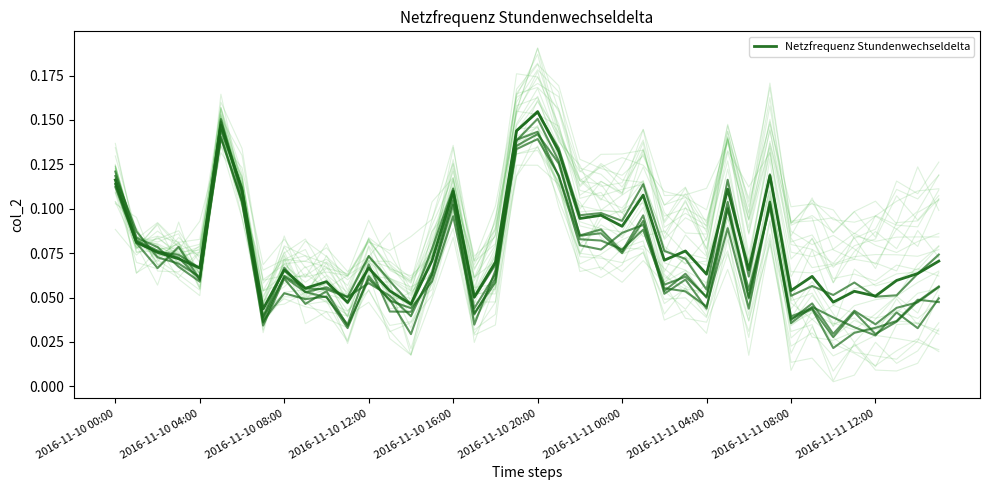

The chart shows a value of 0.1 at 21. True or false?

True